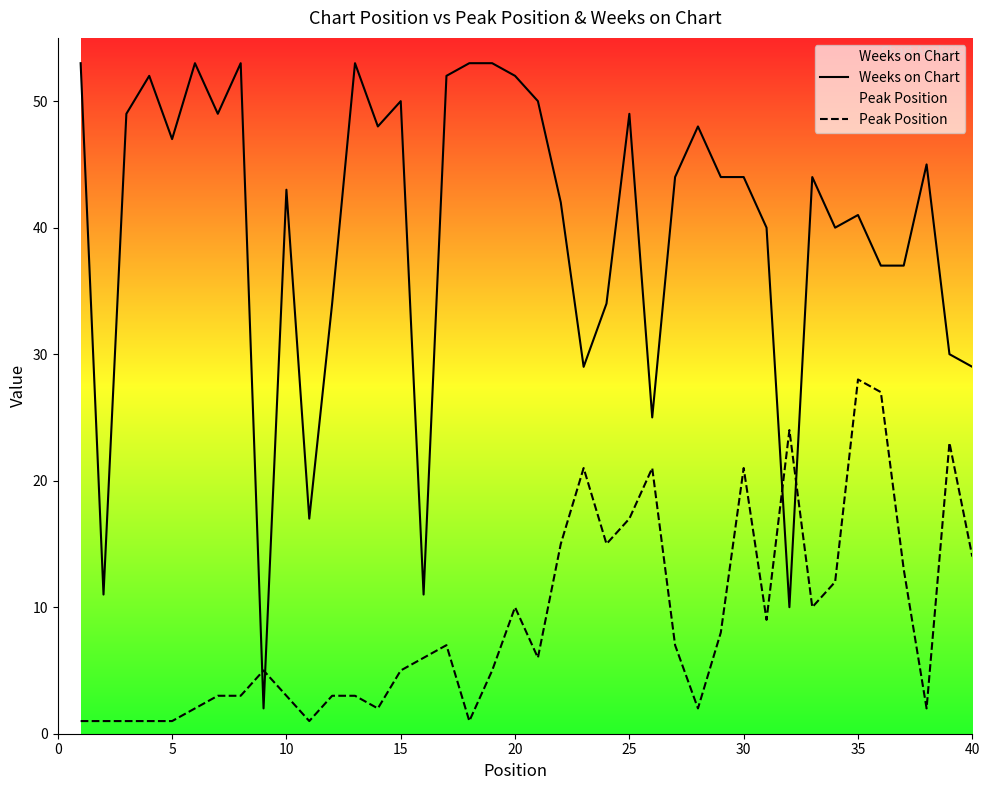

Does the chart display data point markers on the line(s)?

No